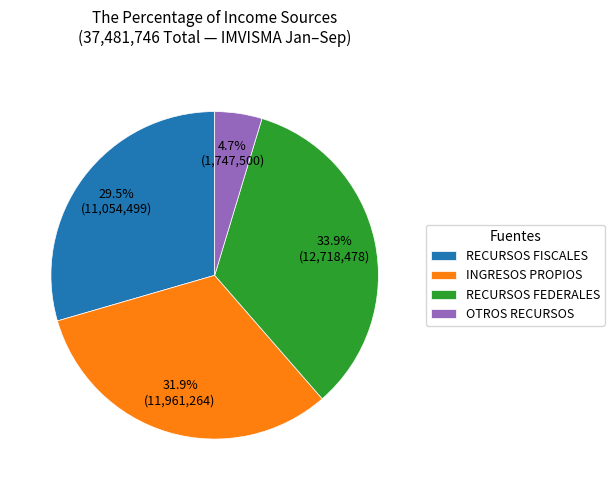

To the nearest percent, what percentage of the pie is RECURSOS FEDERALES?

34%